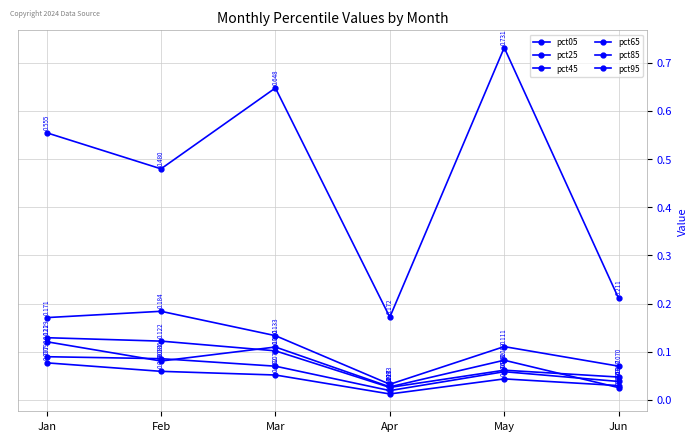

What is the difference between the highest and lowest values at Feb?

0.4